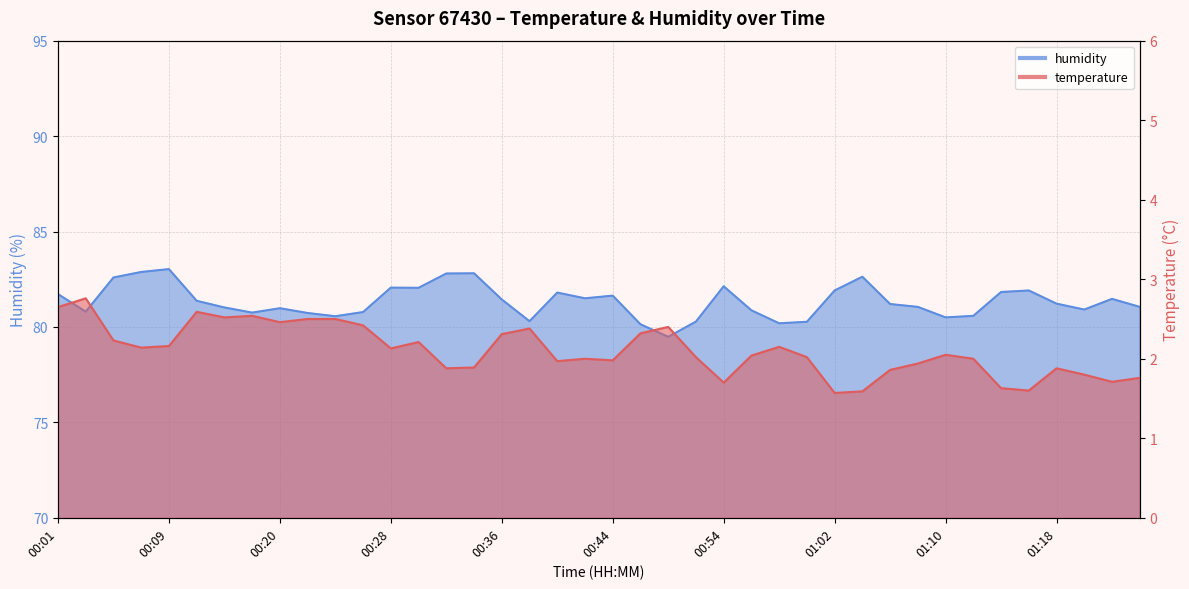

Which series changed the most between 00:33 and 01:25?

humidity